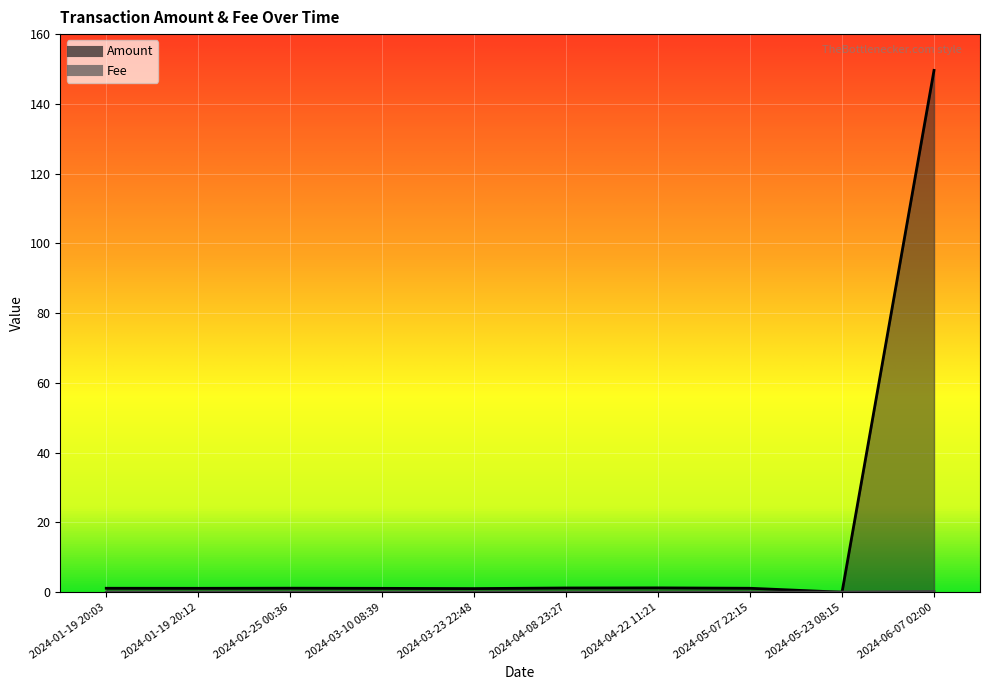

Where is Amount nearest to the value 74?

2024-04-22 11:21